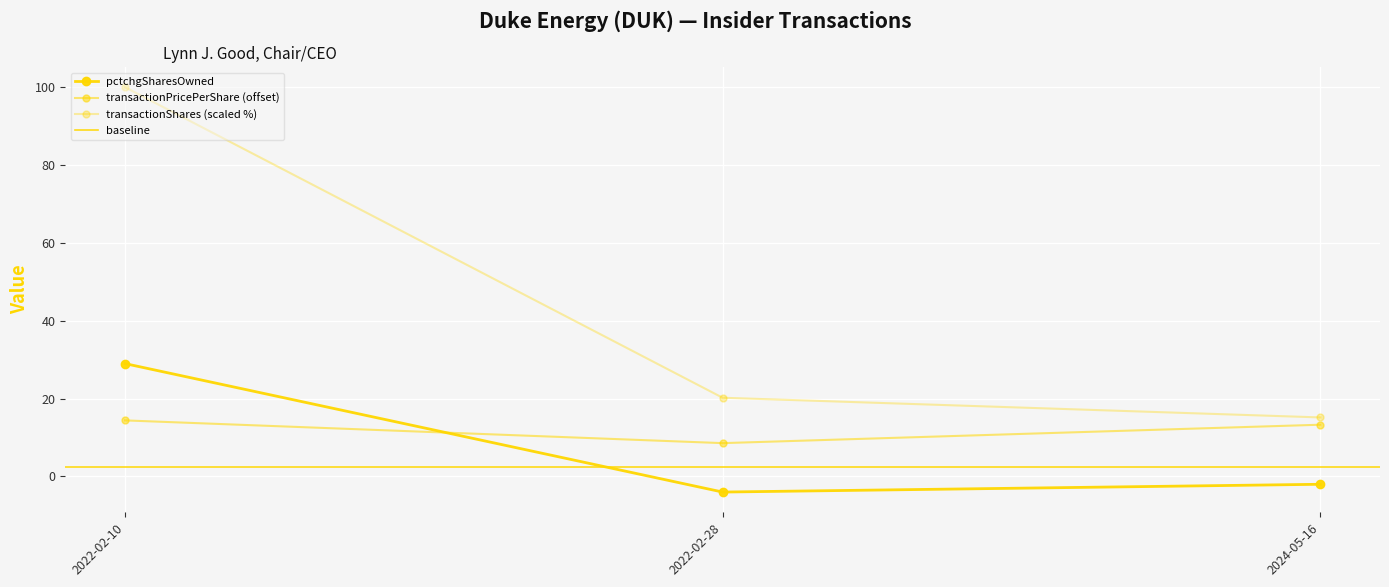

How many values in the pctchgSharesOwned series exceed -2?

1